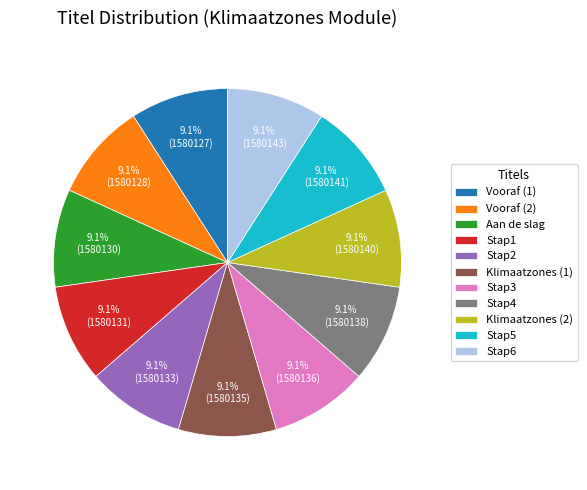

What percentage is NOT represented by Stap5?

90.9%